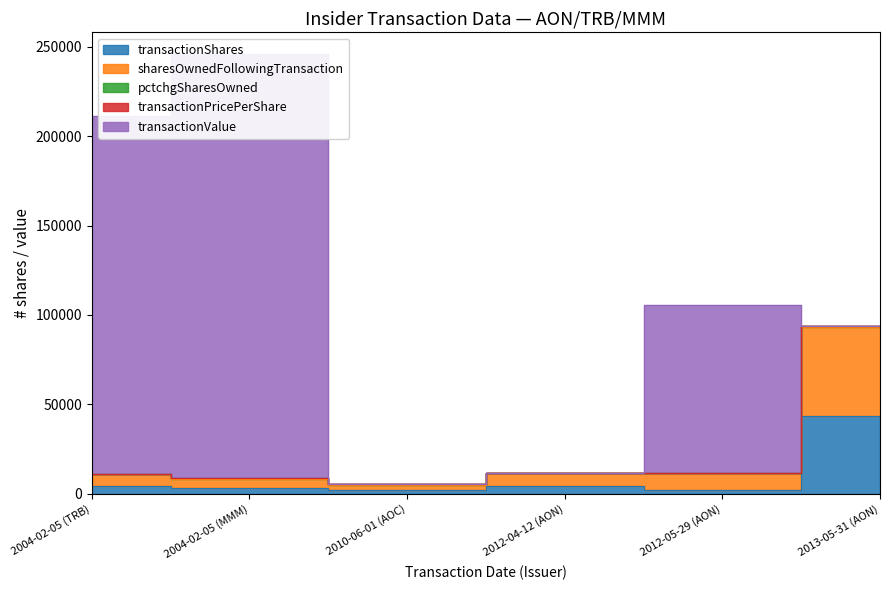

Where does the transactionPricePerShare series first go above 47?

2004-02-05 (TRB)